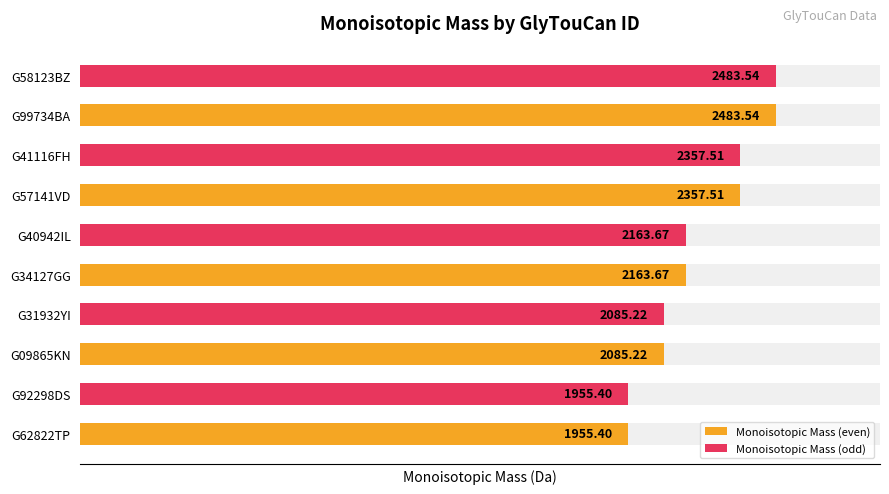

What are all the series names shown in the legend?

Monoisotopic Mass (even), Monoisotopic Mass (odd)